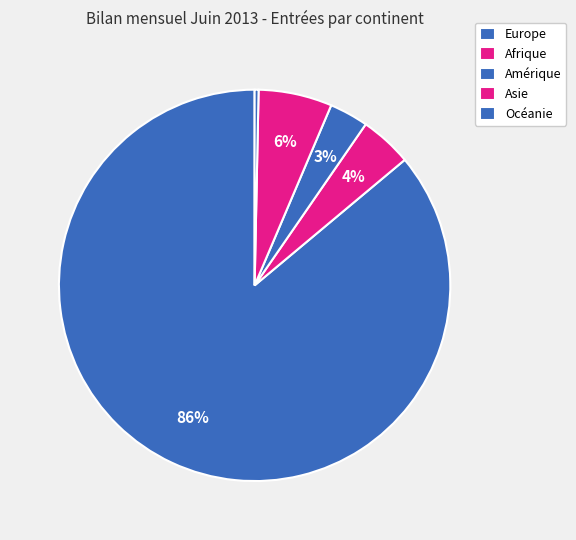

How many segments does this pie chart have?

5